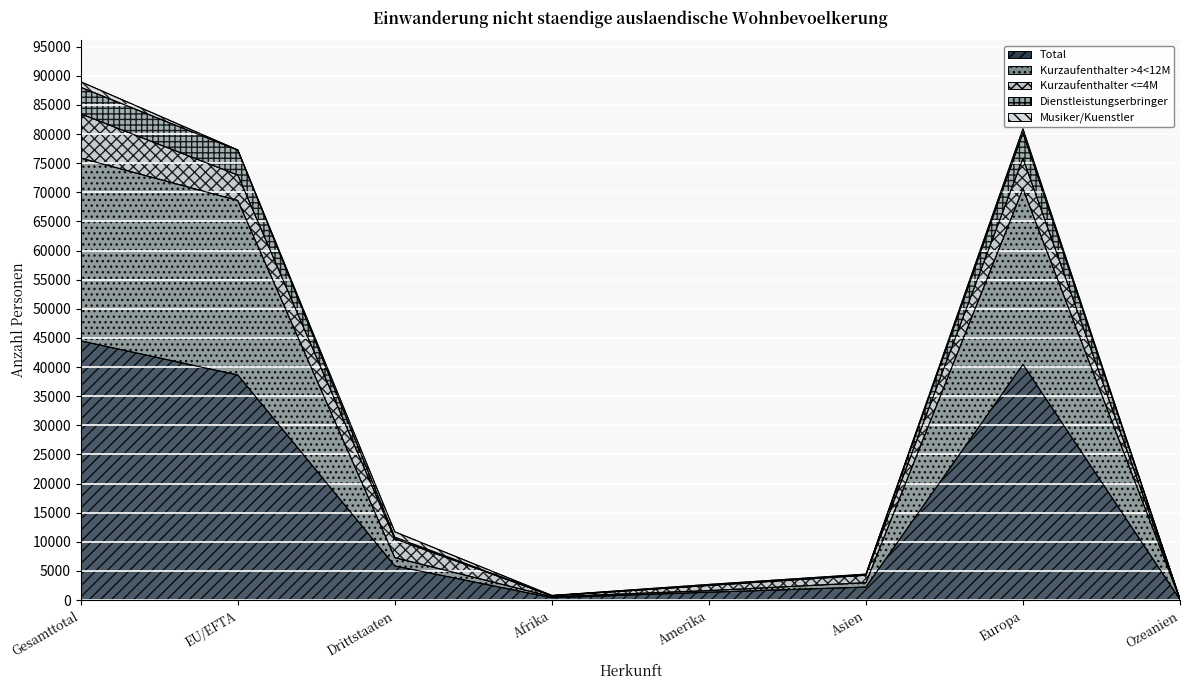

What is the value of the Total point at the 2nd from the left?

38638